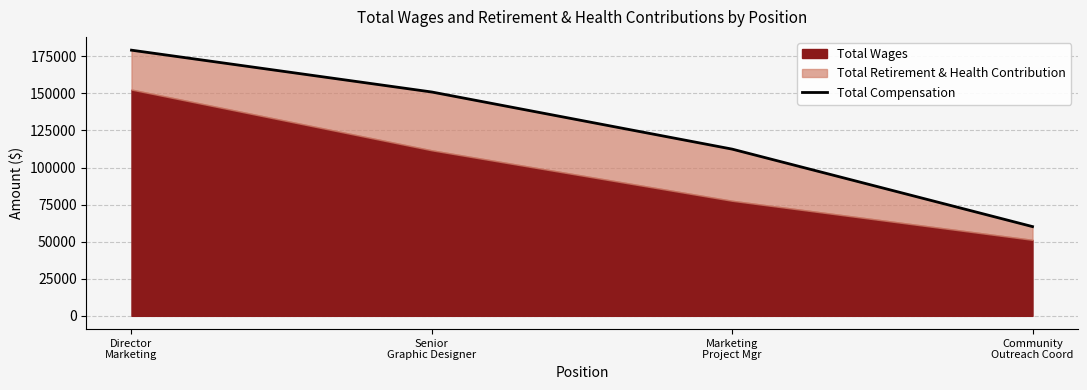

Which category has the highest value across all series?

Director
Marketing